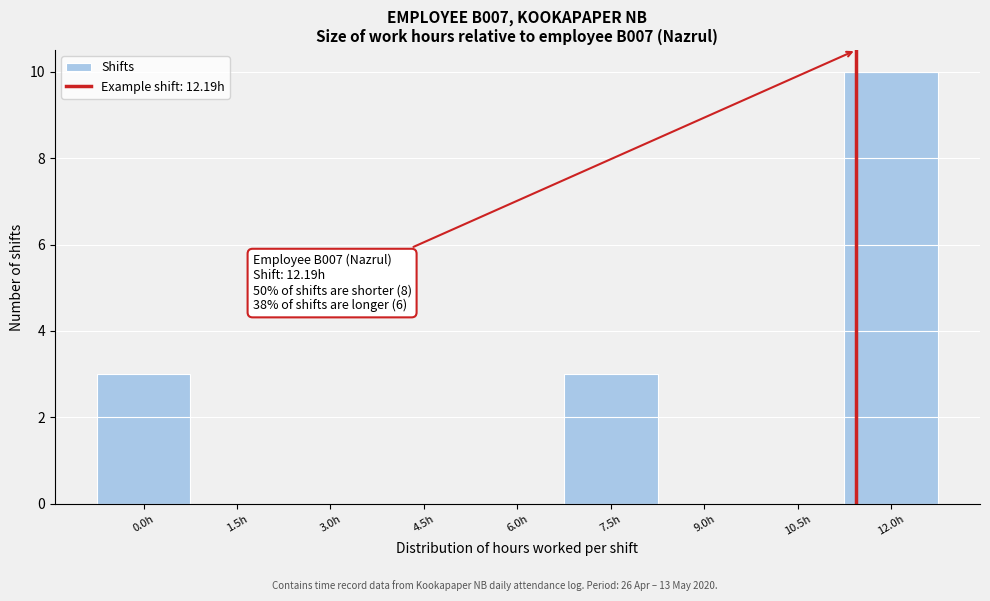

Reading left to right, list all the values displayed in this chart.

0.0h=3	1.5h=0	3.0h=0	4.5h=0	6.0h=0	7.5h=3	9.0h=0	10.5h=0	12.0h=10